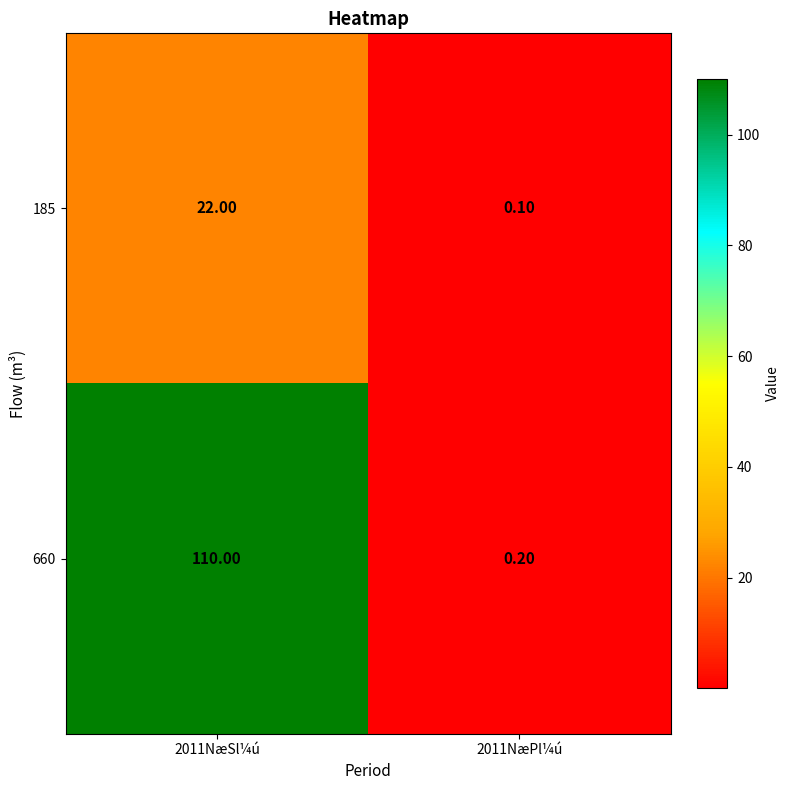

At how many categories does at least one series exceed 74?

1